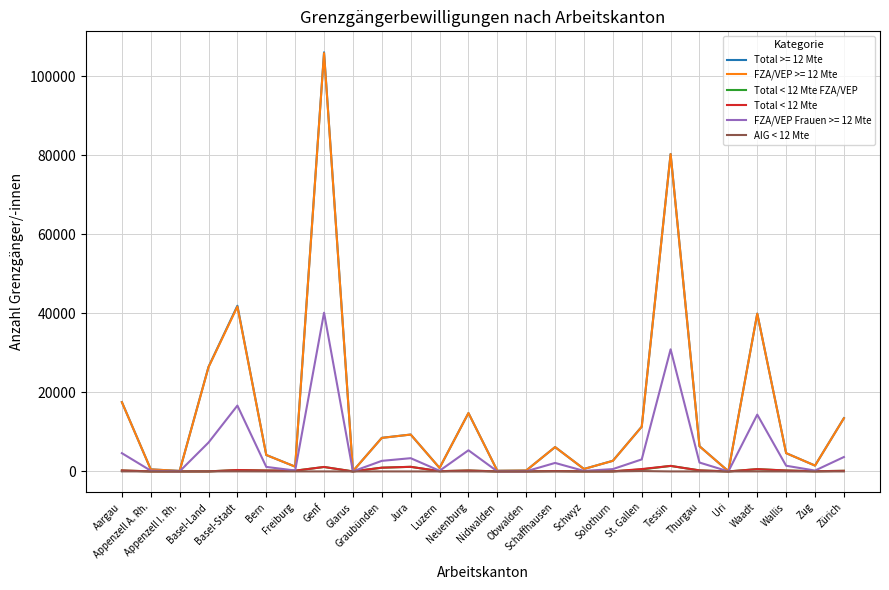

What is the sum of all AIG < 12 Mte values?

134